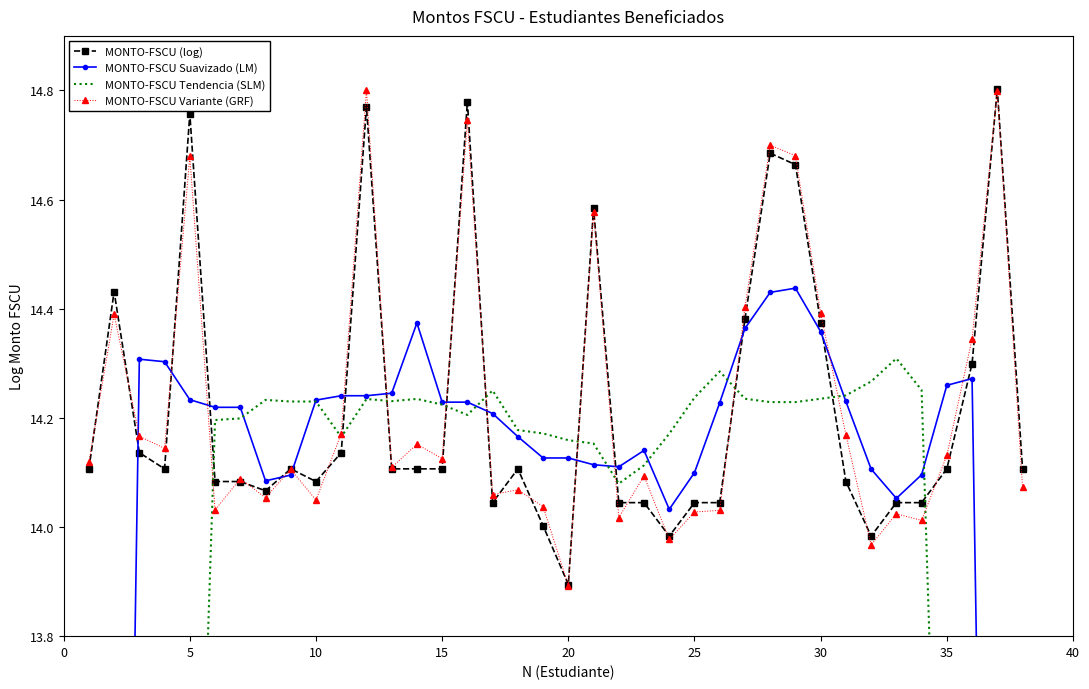

What is the difference between the maximum and minimum values in the MONTO-FSCU Suavizado (LM) series?

5.9